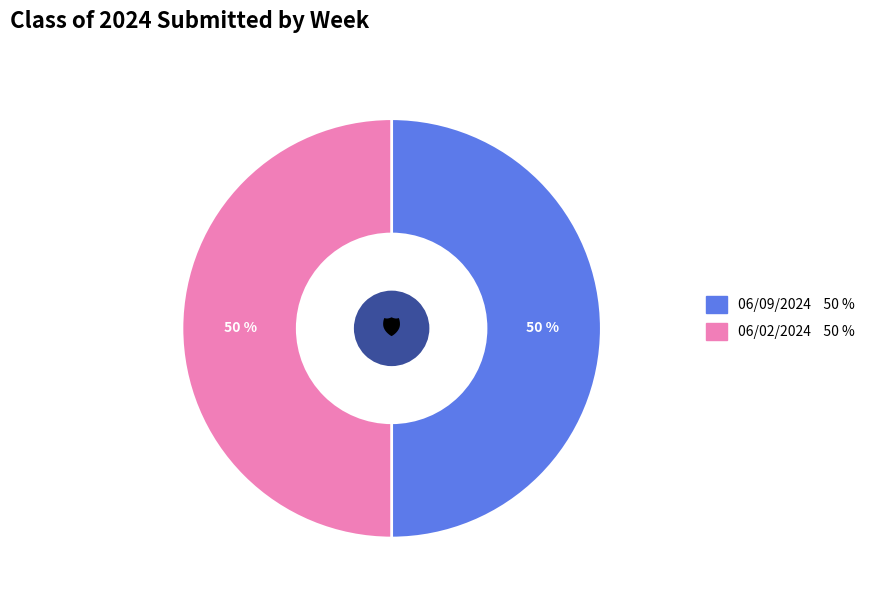

To the nearest percent, what is the average slice percentage?

50%